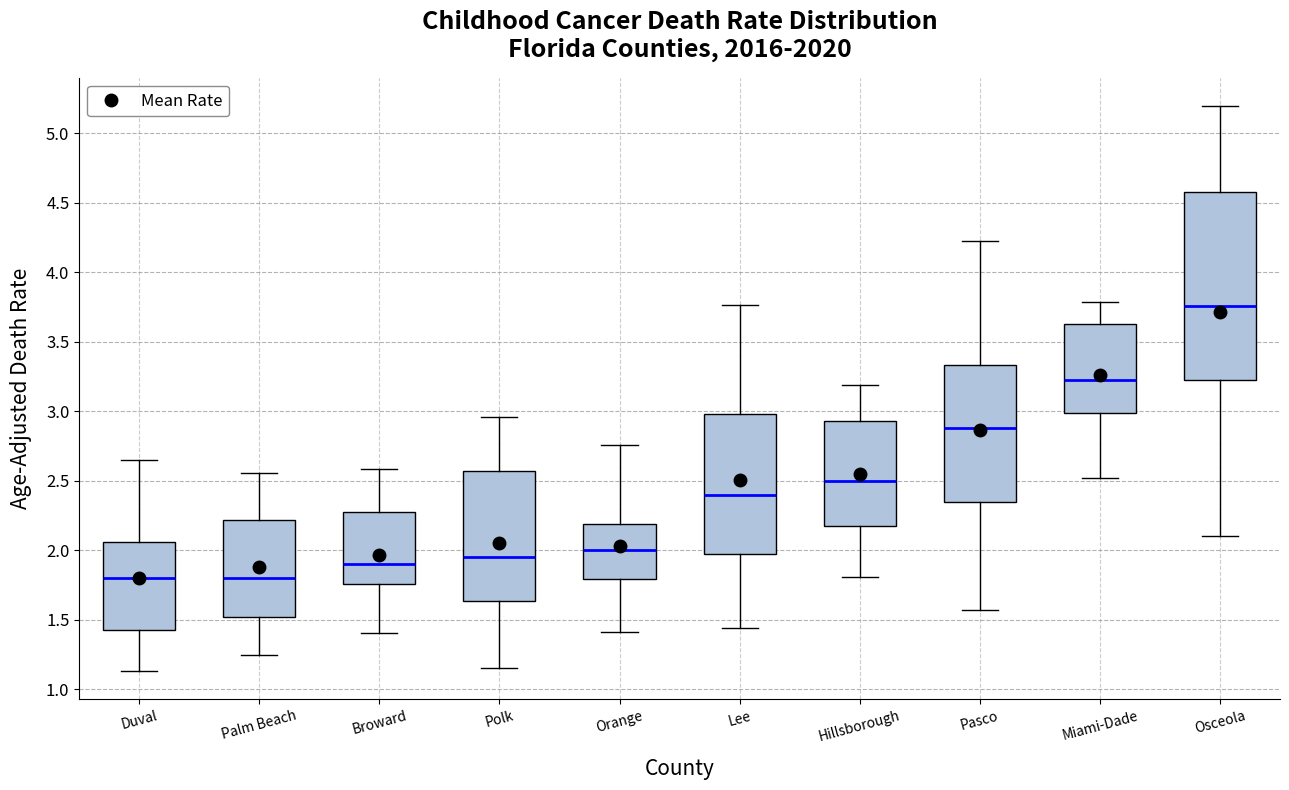

Reading left to right, read every box against the y-axis: the position of its median line, the range the box covers, and the ends of its whiskers. The values are not printed on the chart, so give them approximately, as read against the axis.

Duval: median 1.80, box 1.45 to 2.05, whiskers 1.15 to 2.65
Palm Beach: median 1.80, box 1.50 to 2.20, whiskers 1.25 to 2.55
Broward: median 1.90, box 1.75 to 2.30, whiskers 1.40 to 2.60
Polk: median 1.95, box 1.65 to 2.55, whiskers 1.15 to 2.95
Orange: median 2.00, box 1.80 to 2.20, whiskers 1.40 to 2.75
Lee: median 2.40, box 1.95 to 3.00, whiskers 1.45 to 3.75
Hillsborough: median 2.50, box 2.15 to 2.95, whiskers 1.80 to 3.20
Pasco: median 2.90, box 2.35 to 3.35, whiskers 1.55 to 4.20
Miami-Dade: median 3.20, box 3.00 to 3.60, whiskers 2.50 to 3.80
Osceola: median 3.75, box 3.20 to 4.60, whiskers 2.10 to 5.20